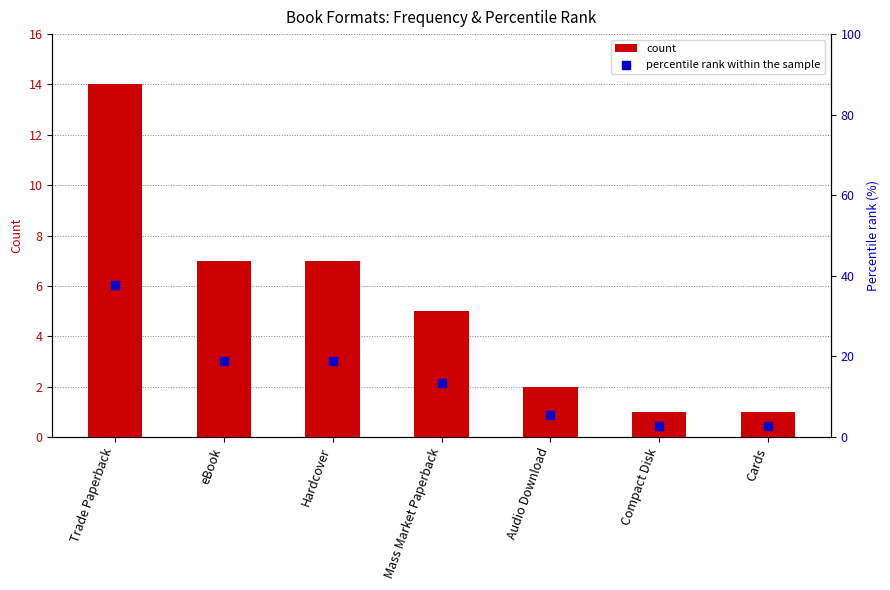

Which series contains the highest Y value?

percentile rank within the sample